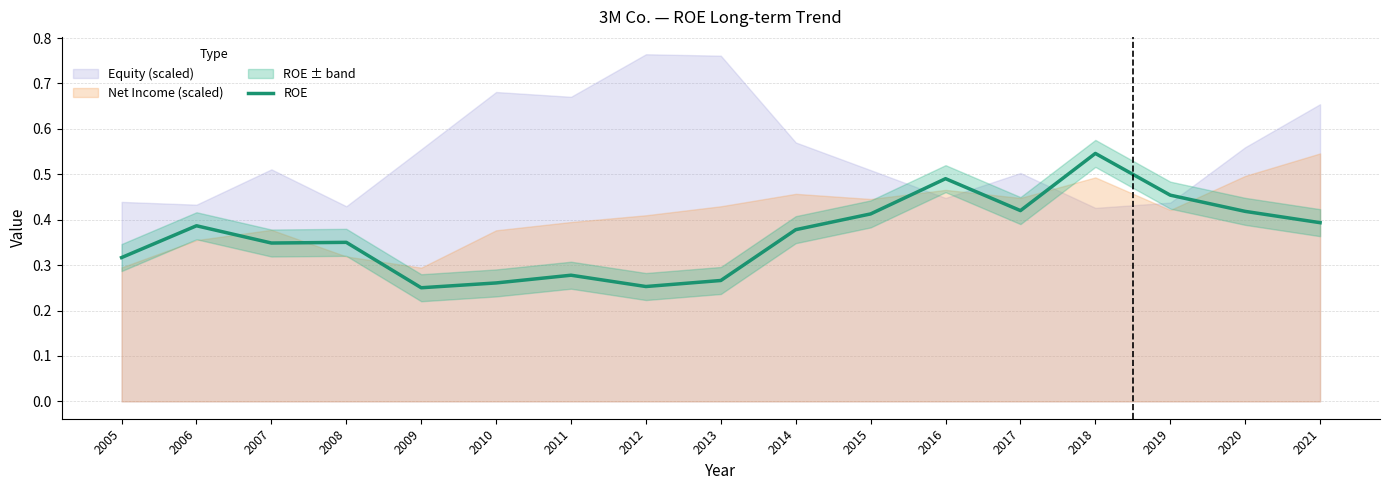

How many lines are shown in the chart?

1